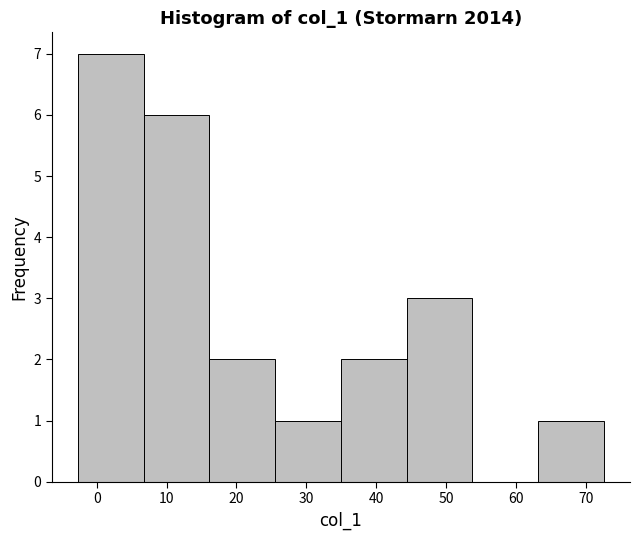

Which range on the x-axis has the tallest bar?

-3 to 7